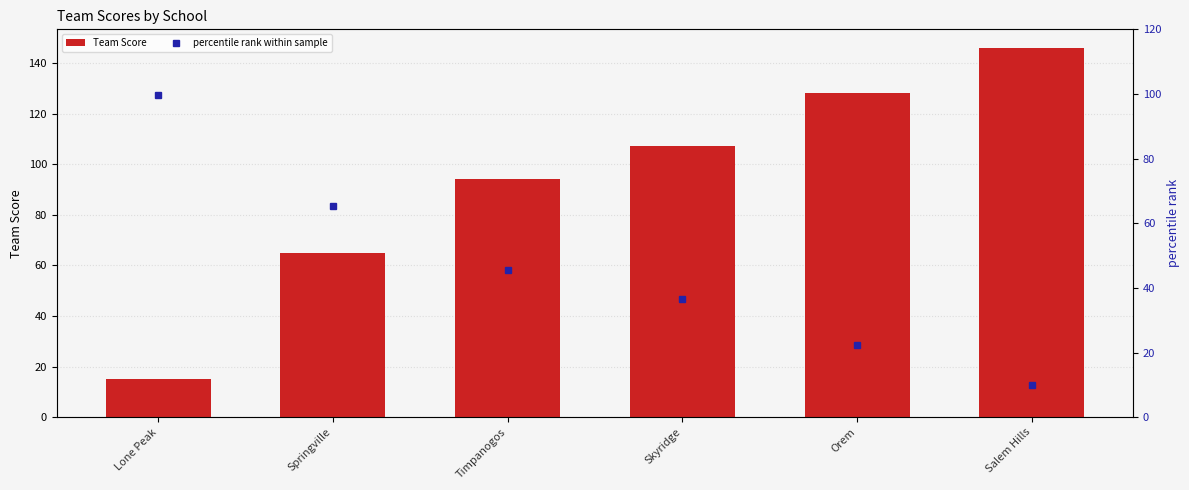

Count the number of categories in the chart.

6